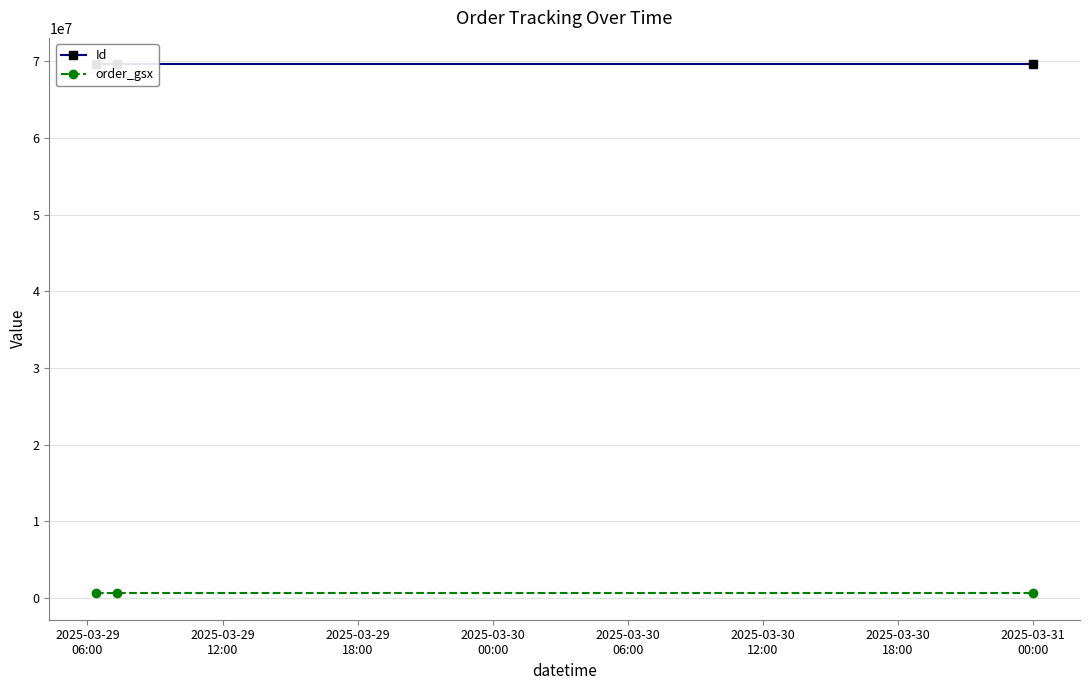

What is the highest value of the Id series?

69624326